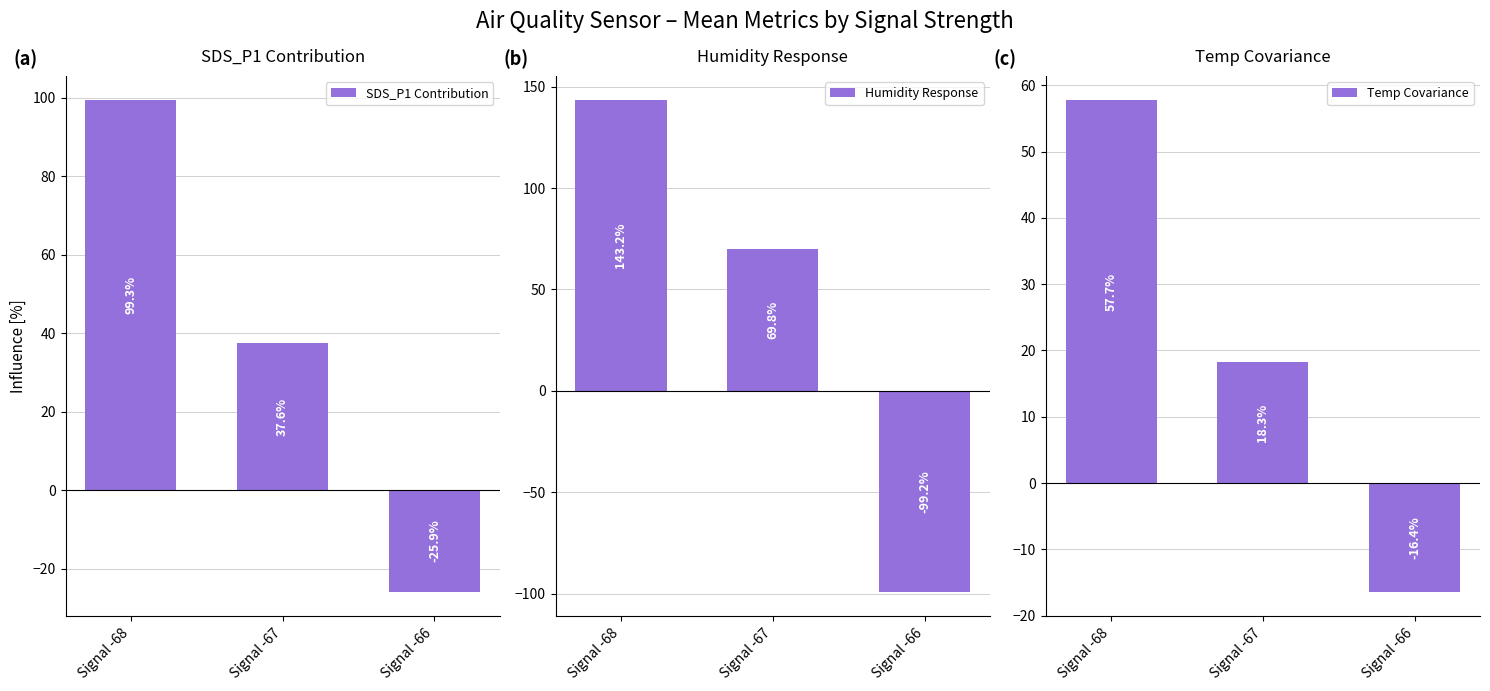

What is the sum of the SDS_P1 Contribution values at Signal -66 and Signal -67?

11.7